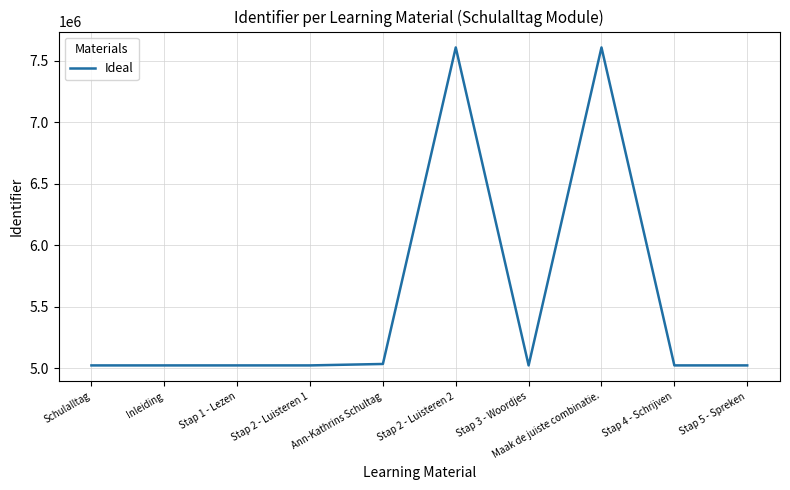

What is the difference between the maximum and minimum values?

2587145